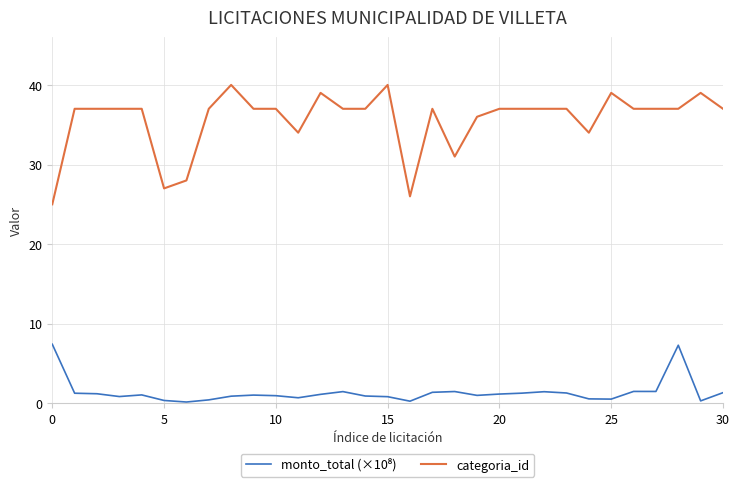

What is the minimum value for categoria_id?

25.0